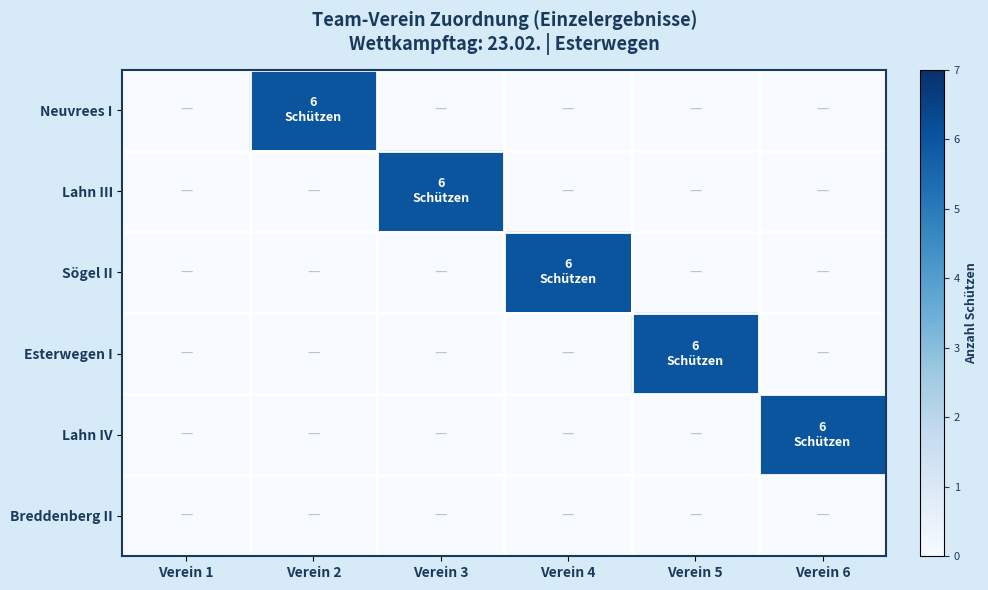

Which series has the widest spread of values?

Neuvrees I